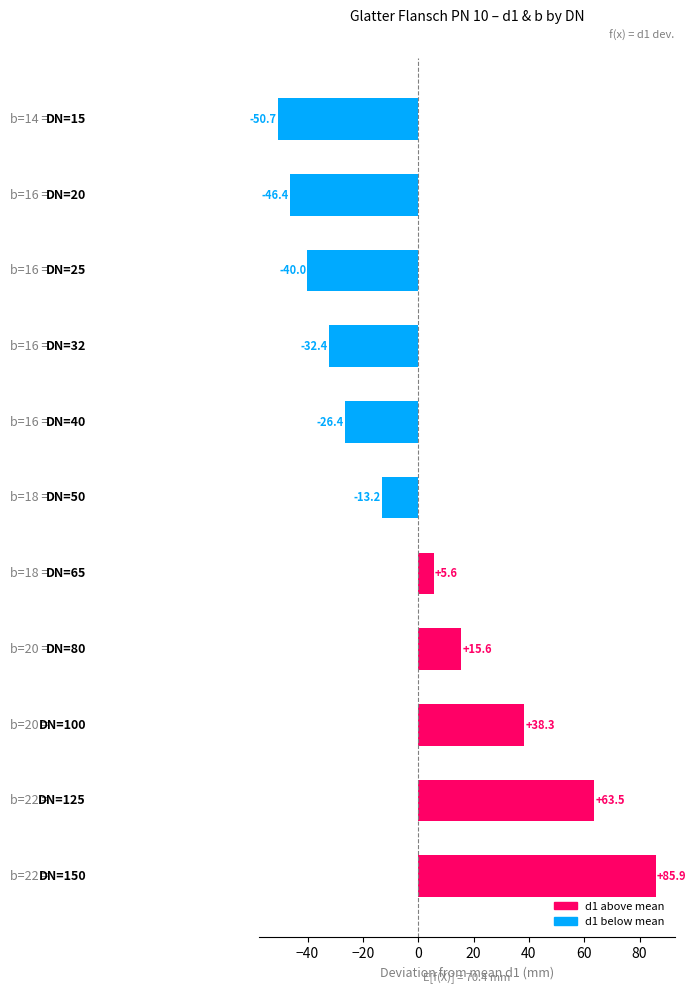

How many positive values are there?

5